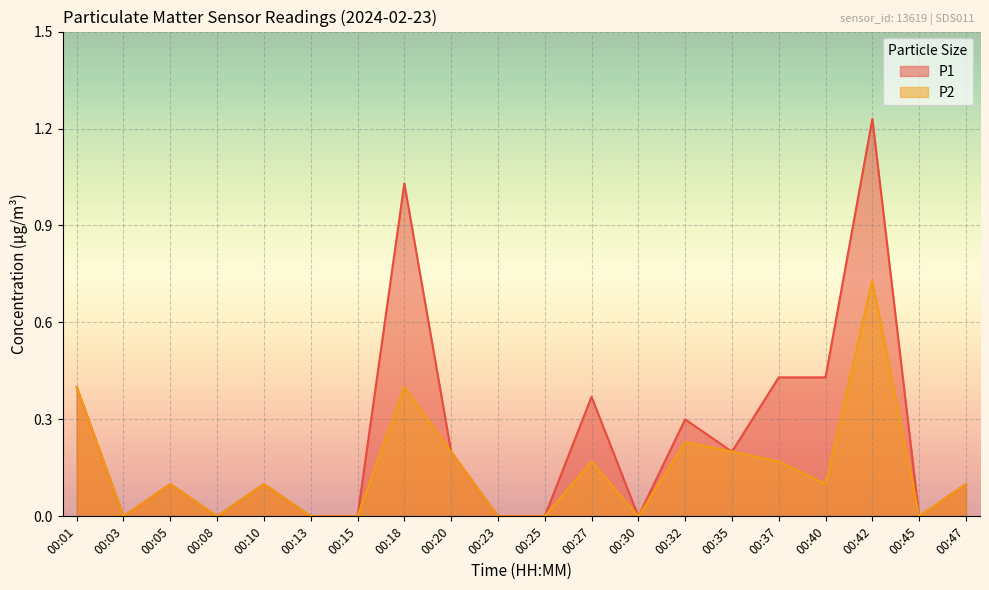

In P2, how many points are higher than both neighbors (excluding endpoints)?

6